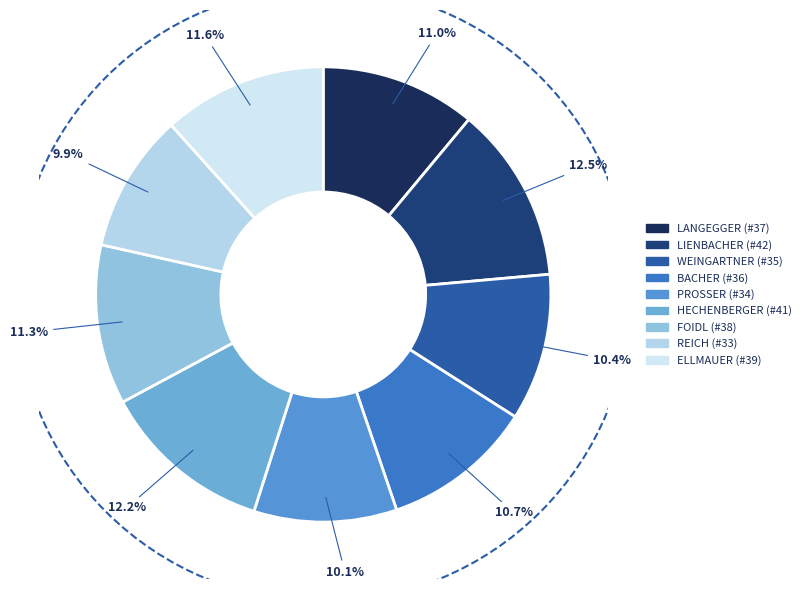

Count the number of slices in the pie.

9